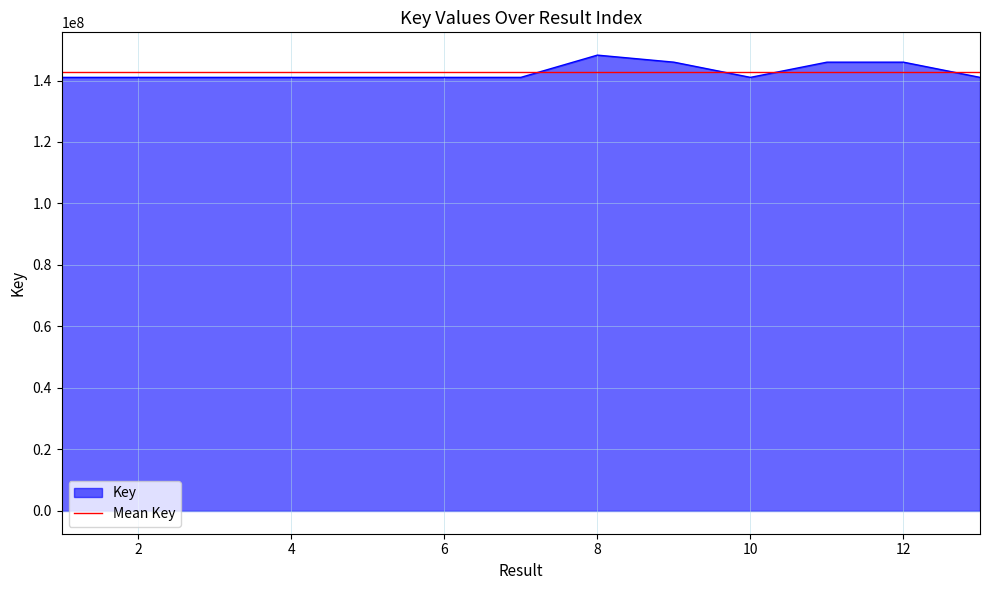

Reading left to right, list all the values displayed in this chart.

141014867	141014603	141014570	141014636	141014141	141014008	141016460	148253898	145964098	141016394	145963818	145964133	141017254